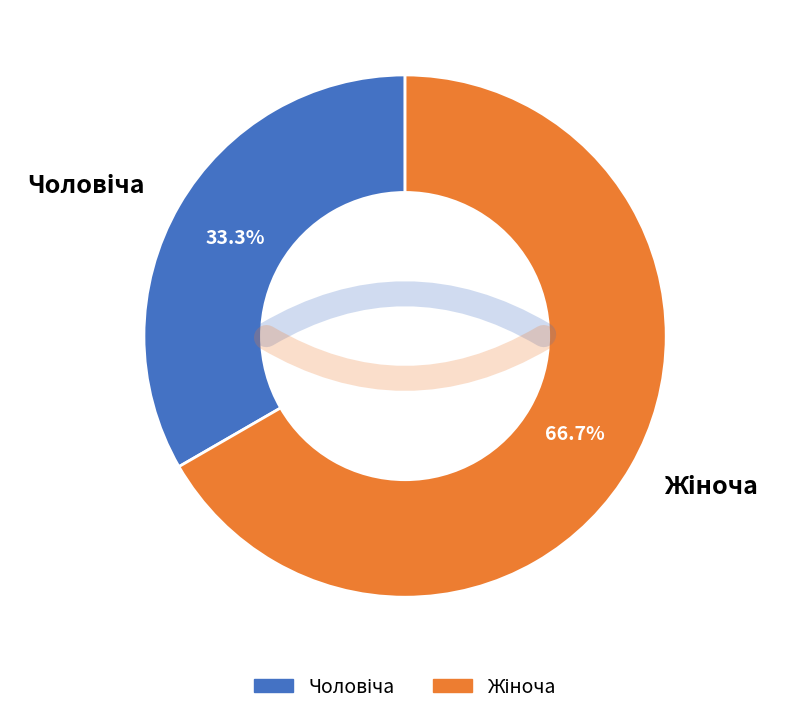

What is the change in value from Чоловіча to Жіноча?

+1